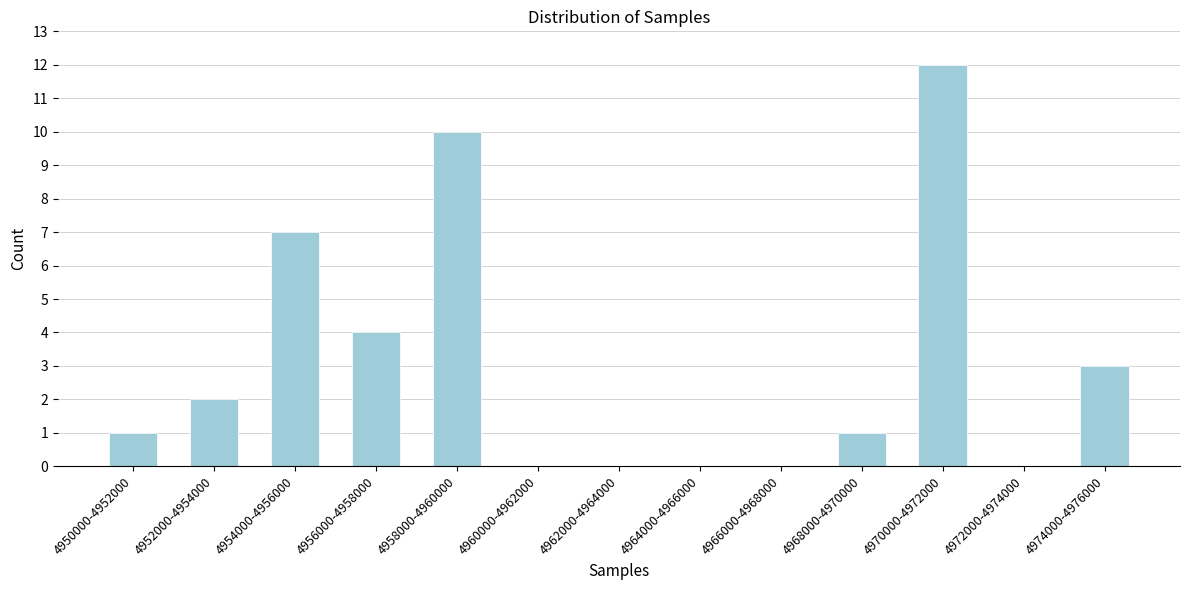

Reading left to right, what are all the values shown in this chart?

4950000-4952000=1	4952000-4954000=2	4954000-4956000=7	4956000-4958000=4	4958000-4960000=10	4960000-4962000=0	4962000-4964000=0	4964000-4966000=0	4966000-4968000=0	4968000-4970000=1	4970000-4972000=12	4972000-4974000=0	4974000-4976000=3